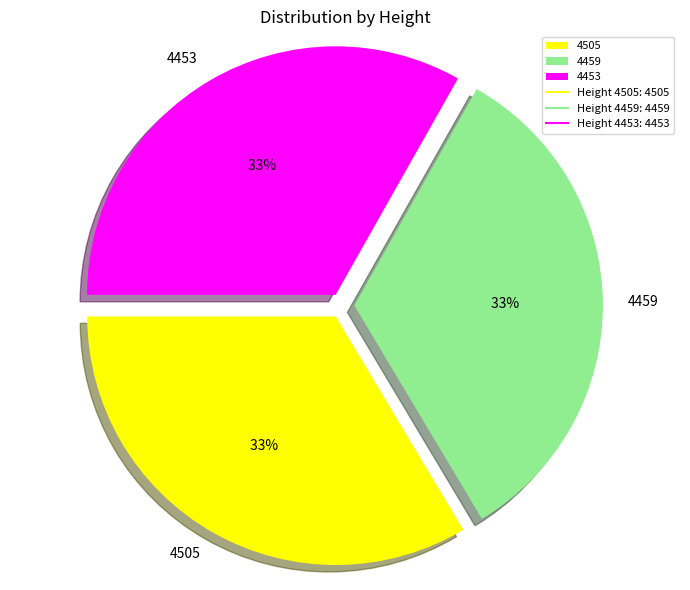

What percentage do 4453 and 4459 together represent?

66.4%